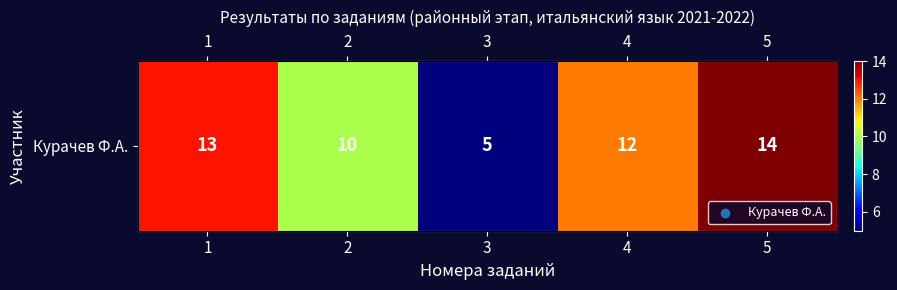

What is the sum of all values?

54